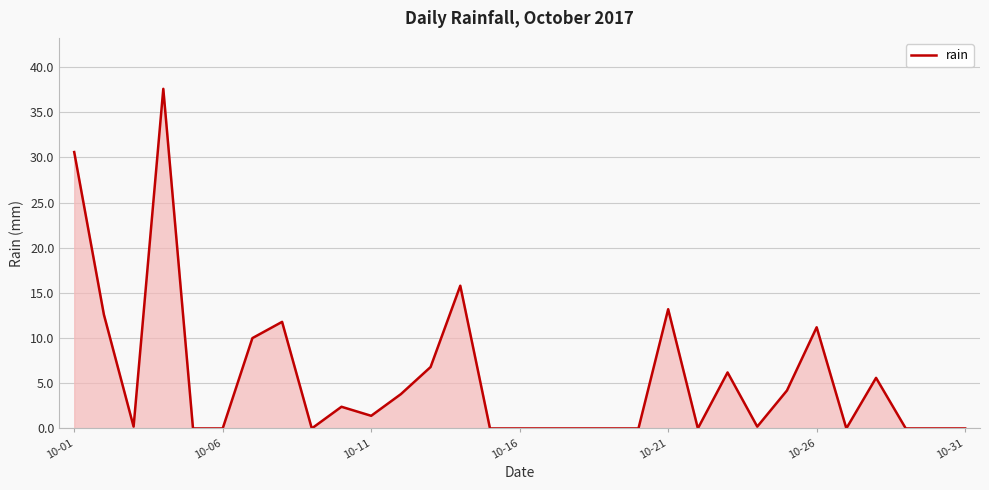

What is the greatest value displayed?

37.6